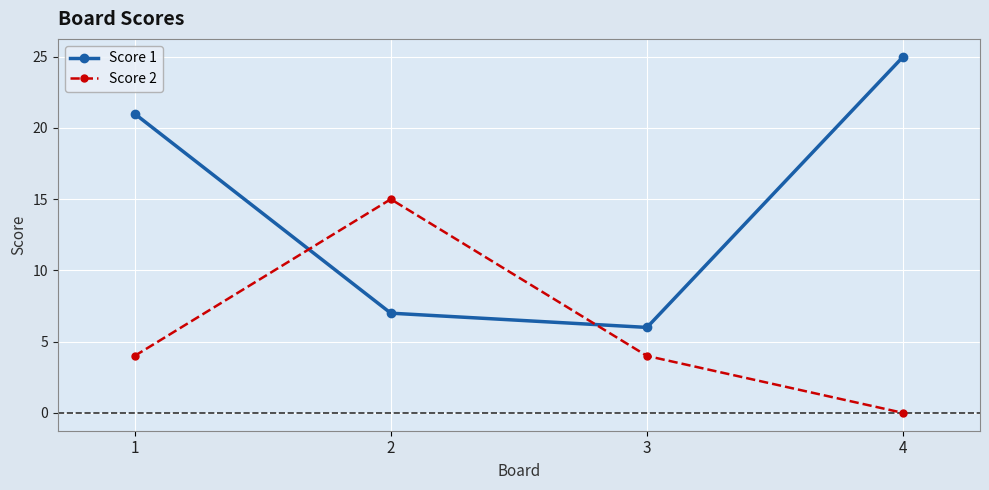

At 4, list the series in order from largest to smallest.

Score 1, Score 2